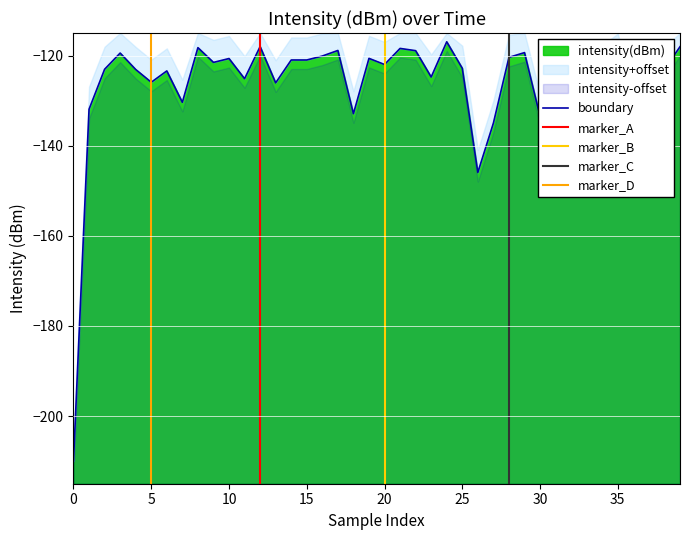

What value does the data have at 18?

-132.9